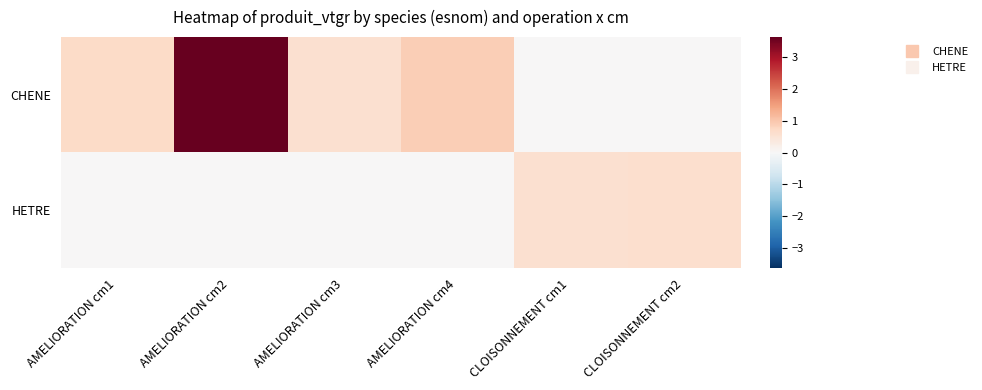

At which category is the sum across all series the highest?

AMELIORATION cm2